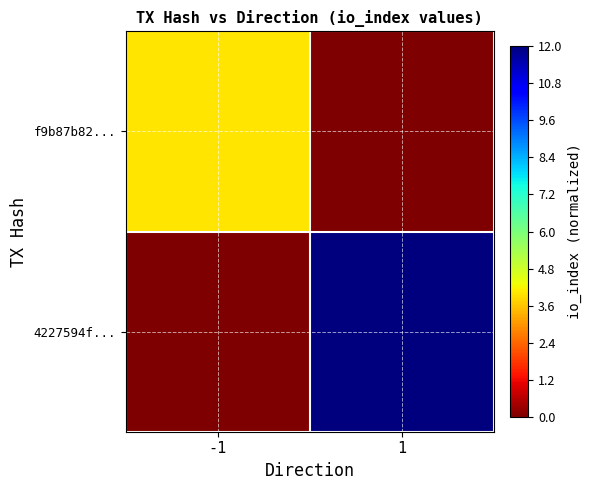

Reading right to left, extract all data points from this chart.

f9b87b82...: 1=0.0	-1=0.3
4227594f...: 1=1.0	-1=0.0